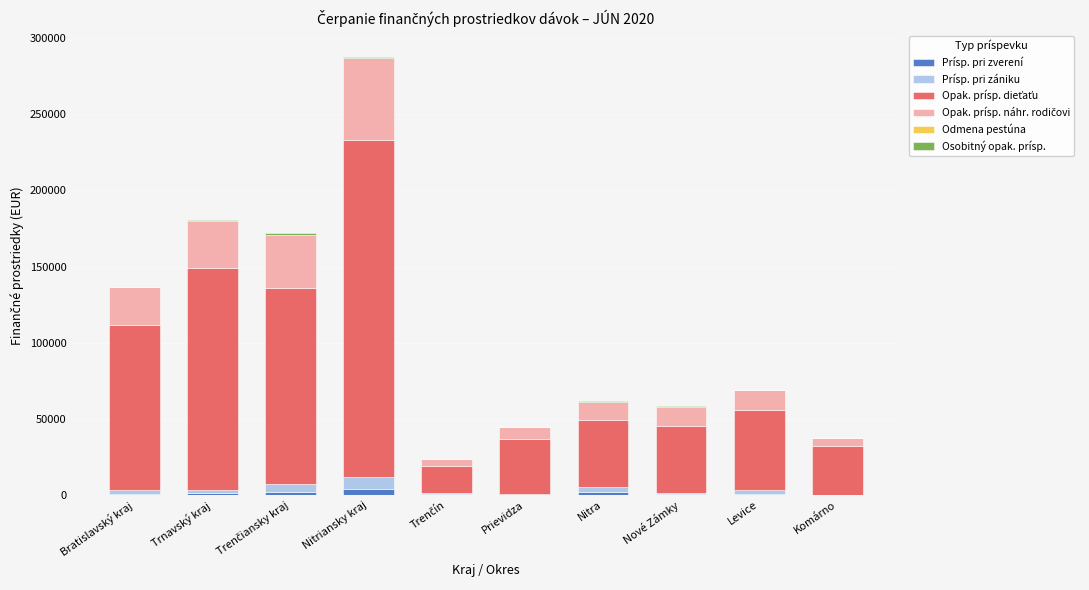

At which category is the sum across all series the highest?

Nitriansky kraj